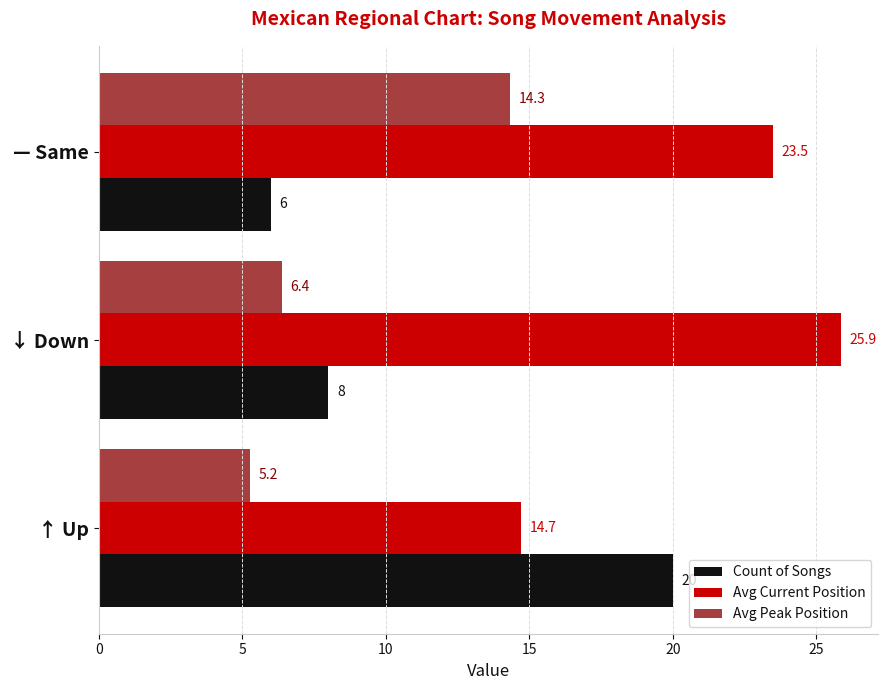

What is the sum of all Count of Songs values?

34.0